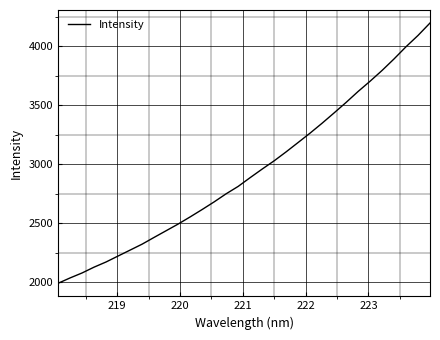

What is the greatest value displayed?

4198.2